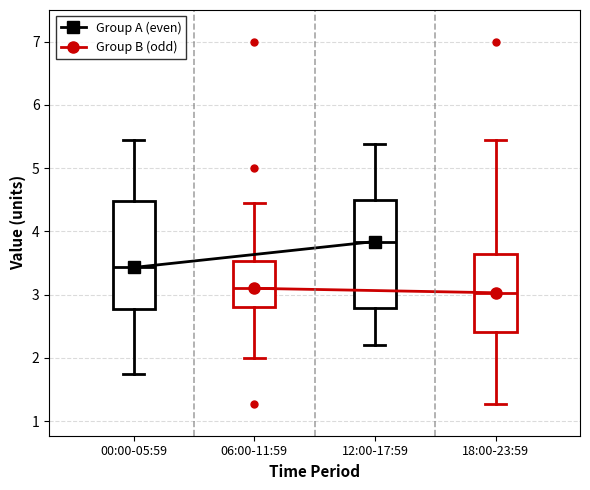

Reading left to right, transcribe this box plot: for each box, give where its median line is, the range the box spans, and where its two whiskers end, as read against the y-axis. The values are not printed on the chart, so give them approximately, as read against the axis.

00:00-05:59: median 3.4, box 2.8 to 4.5, whiskers 1.8 to 5.5
06:00-11:59: median 3.1, box 2.8 to 3.5, whiskers 2.0 to 4.5
12:00-17:59: median 3.8, box 2.8 to 4.5, whiskers 2.2 to 5.4
18:00-23:59: median 3.0, box 2.4 to 3.6, whiskers 1.3 to 5.5